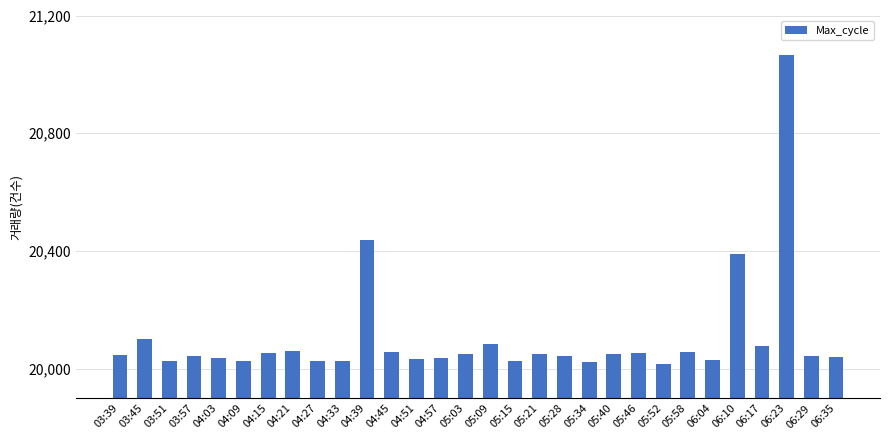

What is the value of the 26th bar from the left?

20390